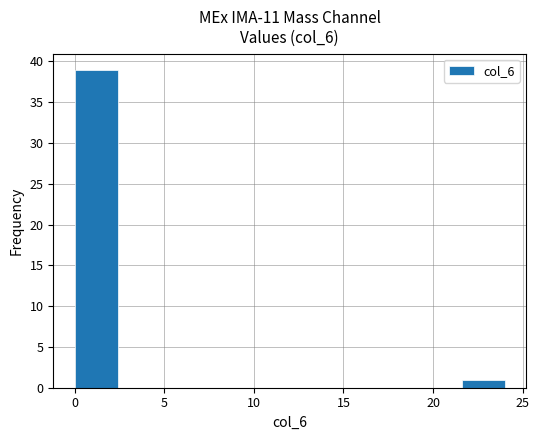

Reading left to right, list every bar in this chart as the range it spans on the x-axis followed by its height. Neither the bar edges nor the heights are printed on the chart, so give them approximately, as read against the axes.

0.0 to 2.4: 39
2.4 to 4.8: 0
4.8 to 7.2: 0
7.2 to 9.6: 0
9.6 to 12.0: 0
12.0 to 14.4: 0
14.4 to 16.8: 0
16.8 to 19.2: 0
19.2 to 21.6: 0
21.6 to 24.0: 1